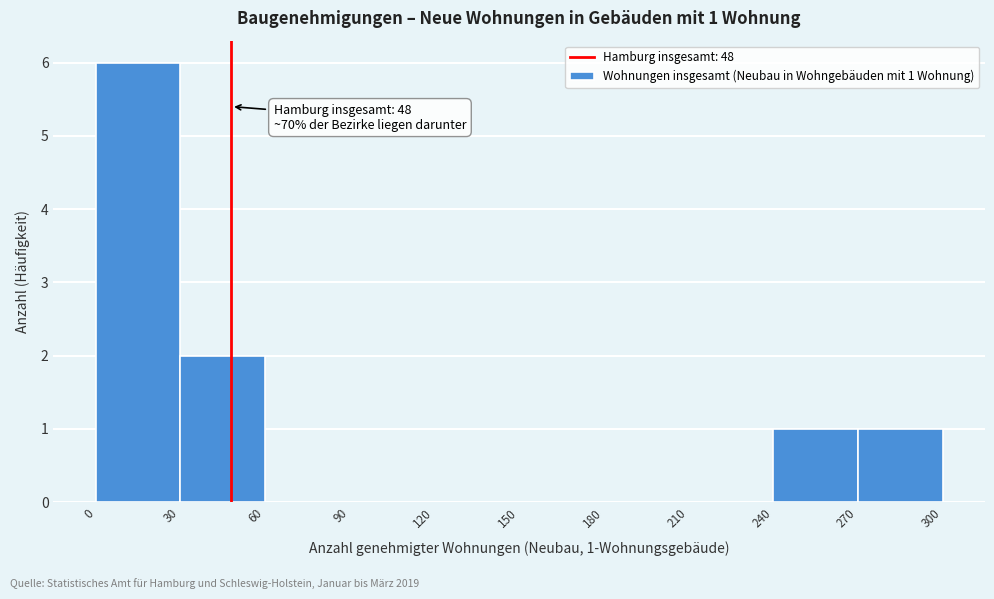

Over which range of the x-axis is the bar tallest?

0 to 30